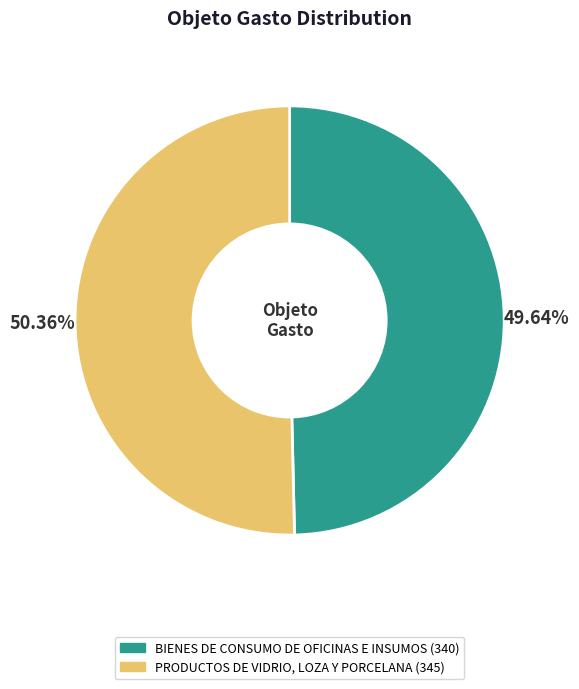

Which category has the biggest portion of the pie?

PRODUCTOS DE VIDRIO, LOZA Y PORCELANA